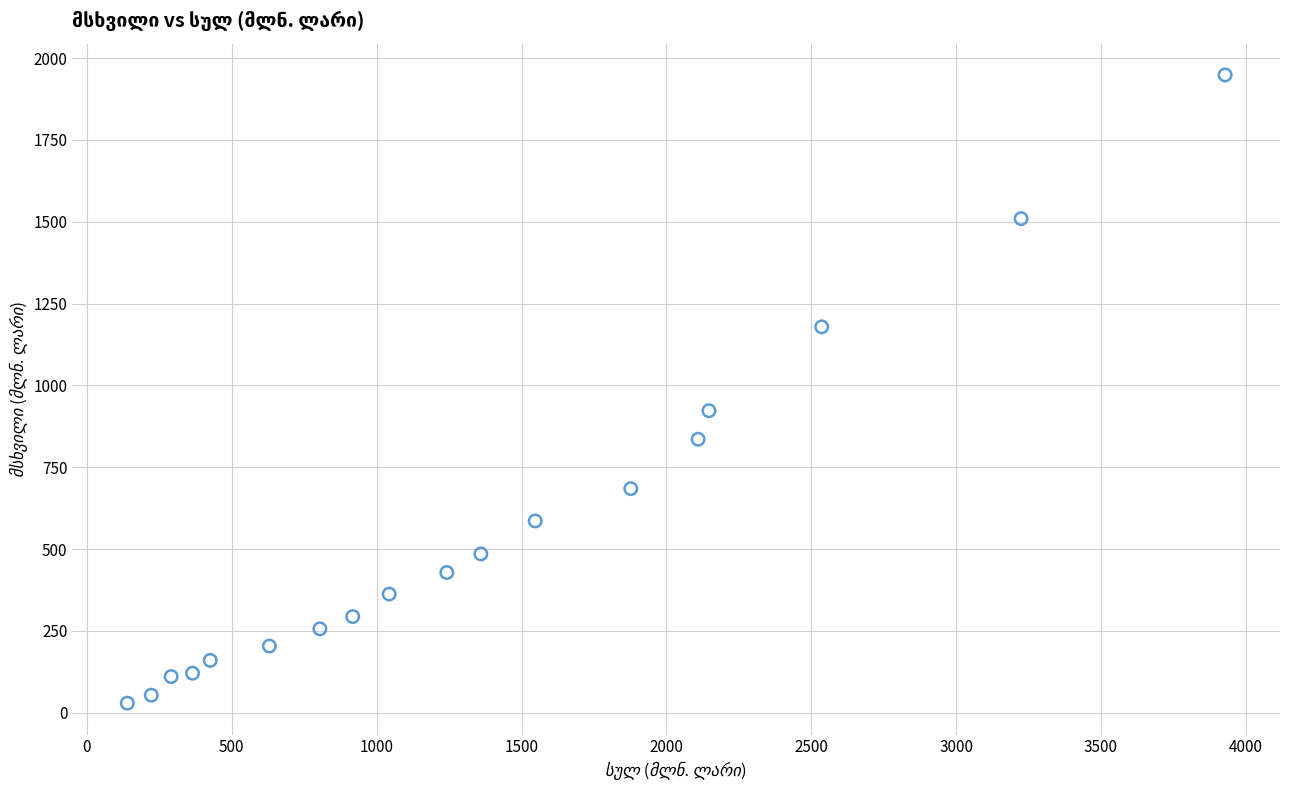

What Y value in the scatter plot is closest to 989?

922.9